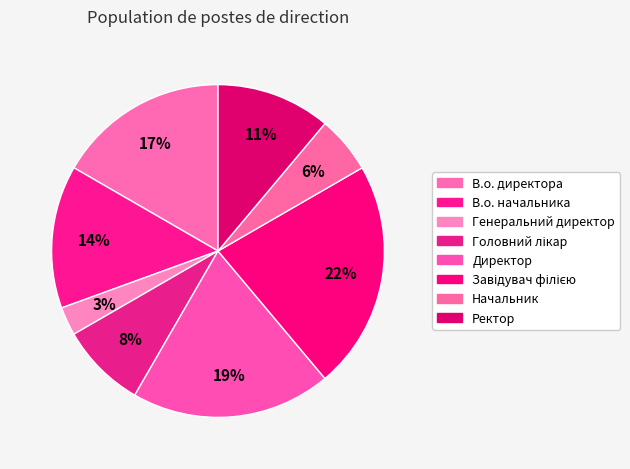

What percentage is the В.о. директора slice, to the nearest percent?

17%